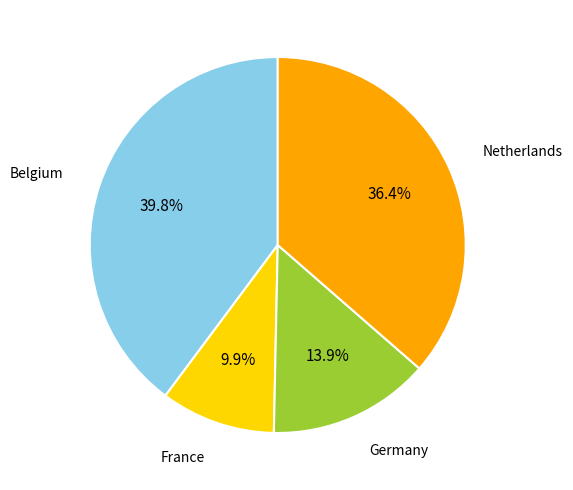

Does any single category account for the majority?

No